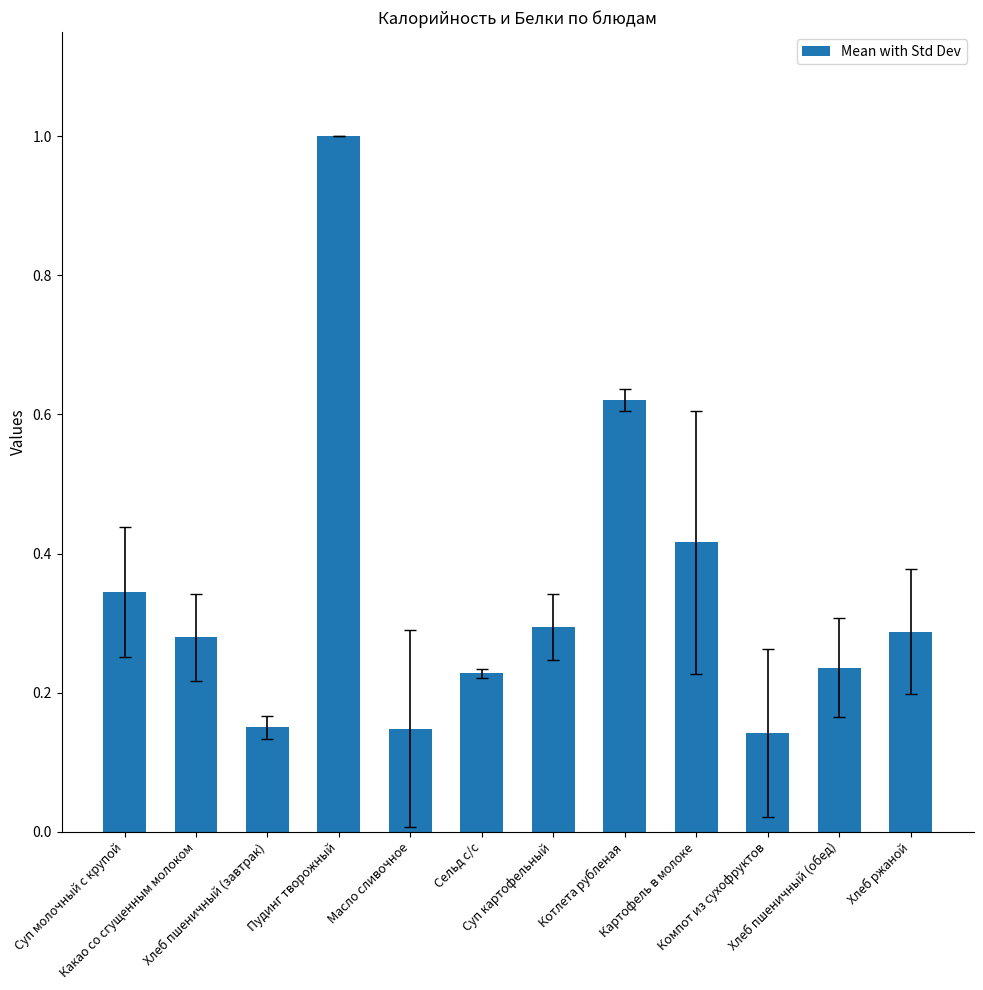

What is the sum of all values?

4.1